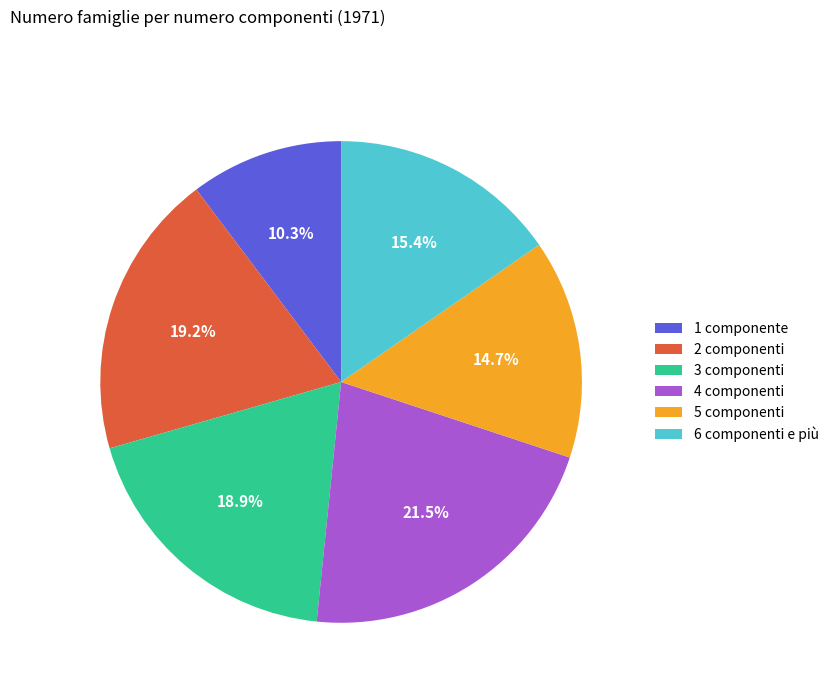

Approximately how many times larger is the value at 6 componenti e più compared to 1 componente?

1.5